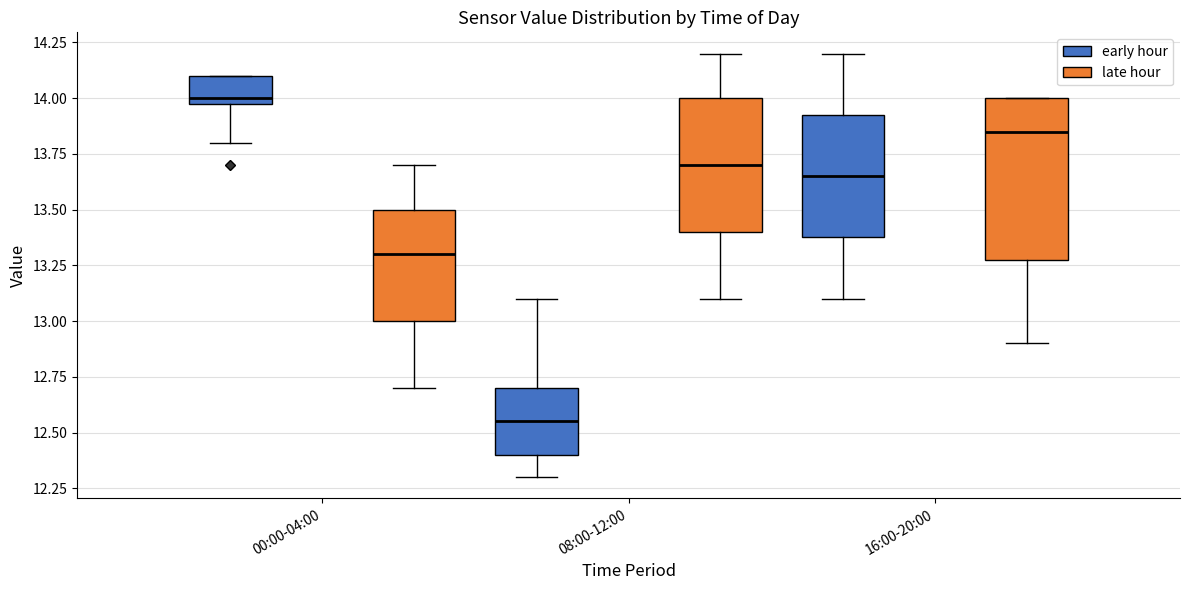

Which box has the lowest median line?

08:00-12:00 (early hour)